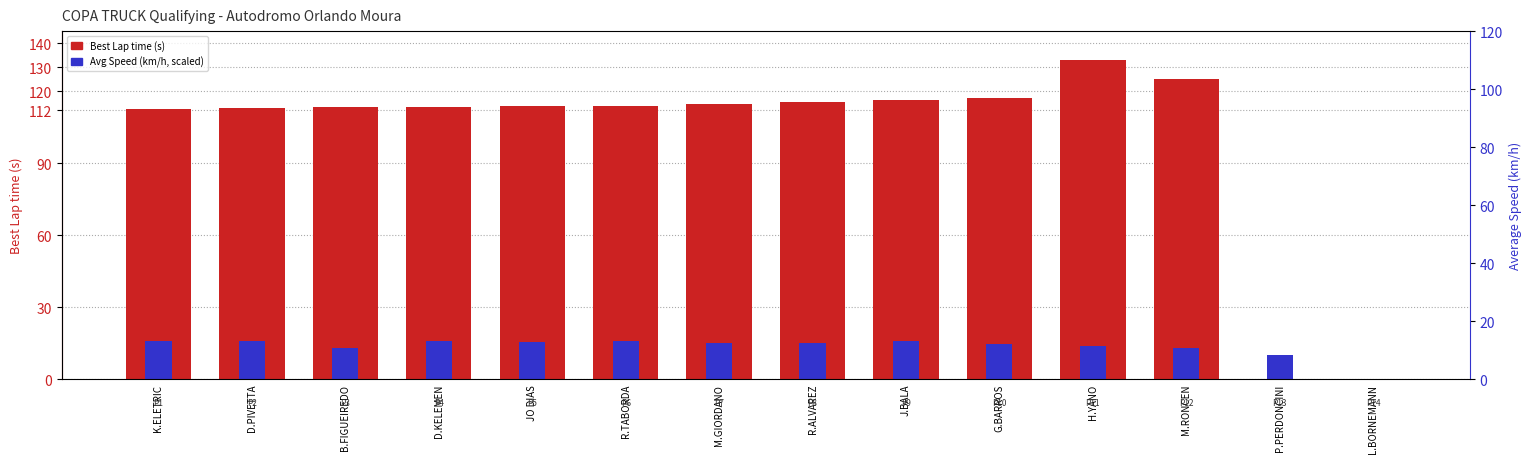

Reading right to left, list all the values displayed in this chart.

Best Lap time: 0.0	0.0	125.1	133.1	117.0	116.4	115.5	114.5	114.0	113.8	113.2	113.2	113.2	112.6
Average Speed (scaled): 0.0	10.0	12.8	13.6	14.6	16.0	14.9	15.0	15.8	15.5	15.8	12.8	15.9	15.8